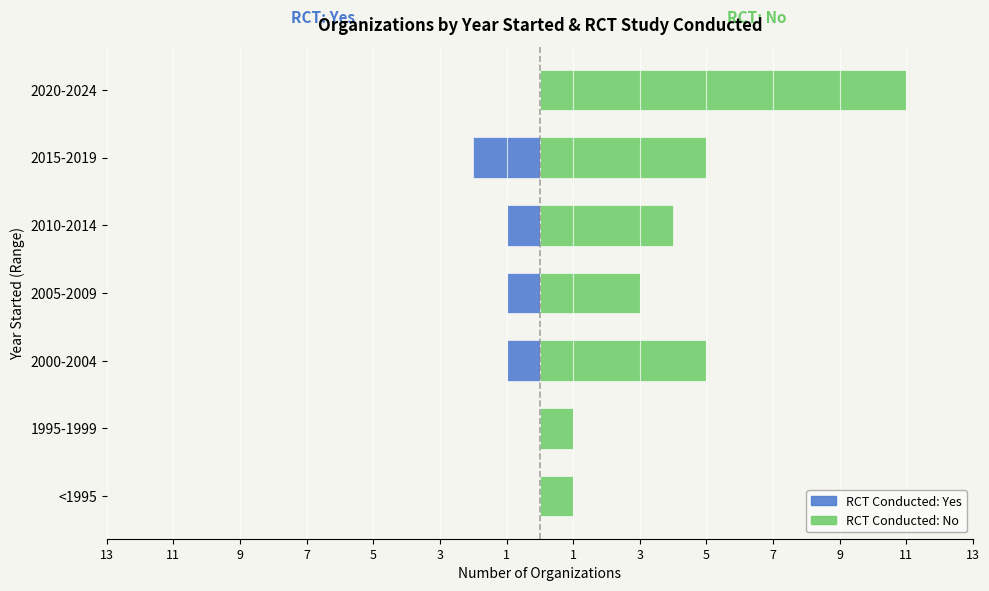

Reading left to right, extract all data points from this chart.

RCT: Yes: 0	0	-1	-1	-1	-2	0
RCT: No: 1	1	5	3	4	5	11